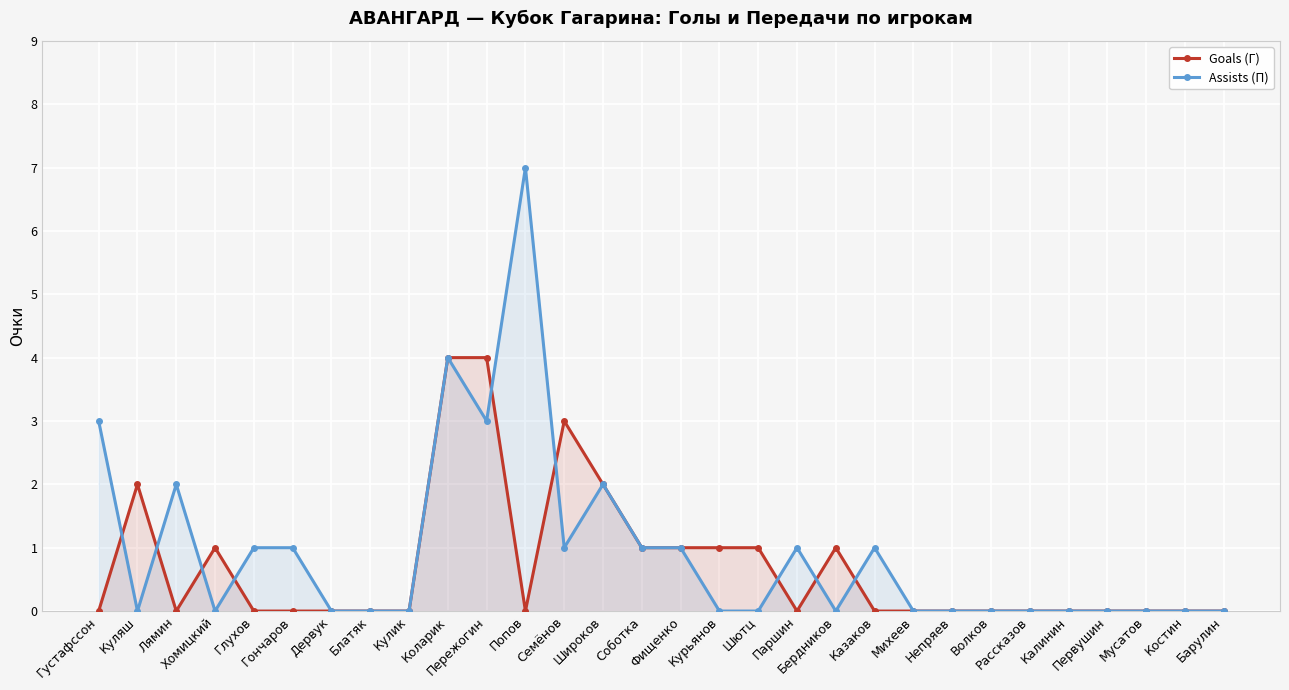

What position from the left is Коларик?

10